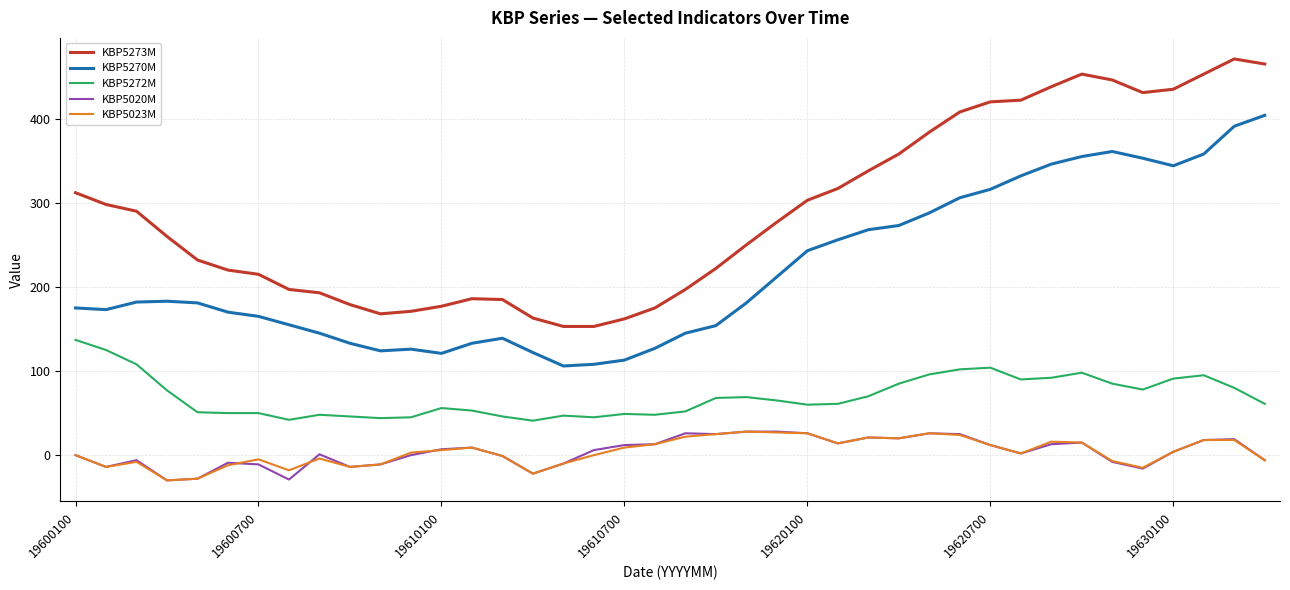

Which series has the largest total across all categories?

KBP5273M